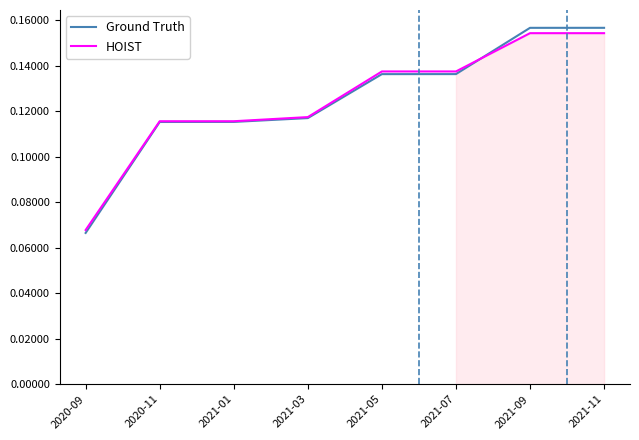

What is the total value across all series at 2021-03?

0.2